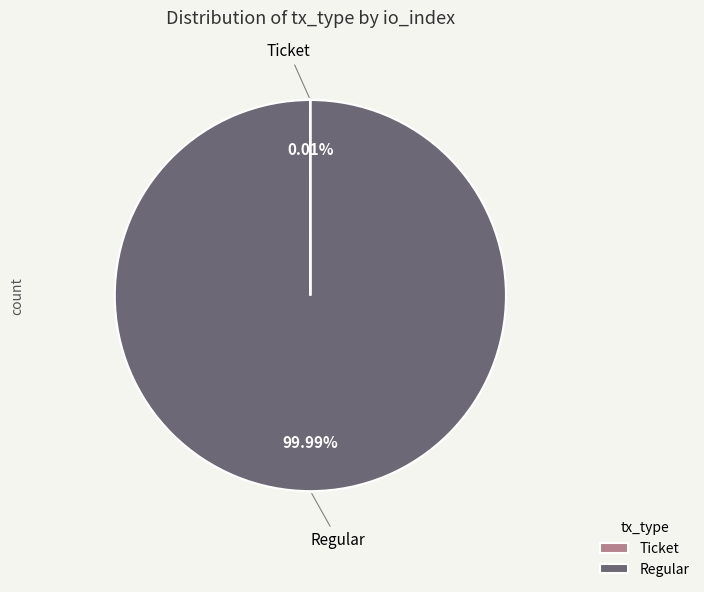

Which slice is the largest?

Regular